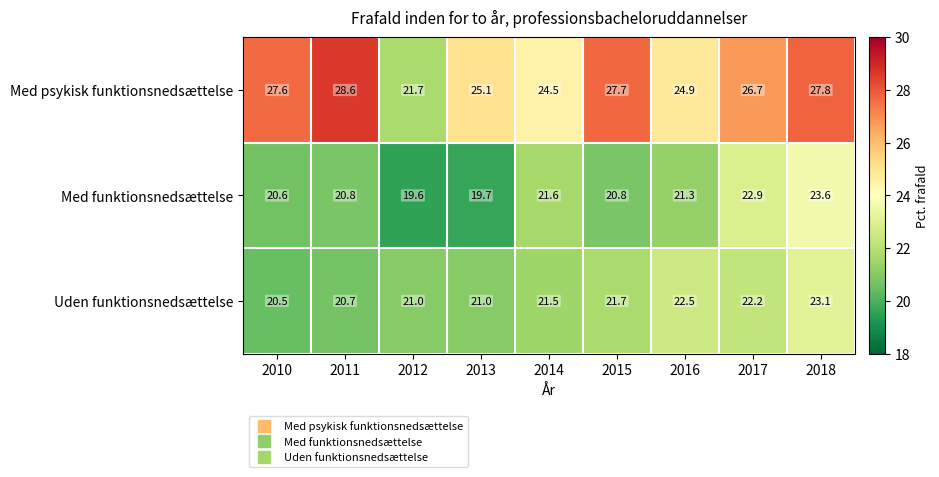

List the series in order of their peak value, lowest first.

Uden funktionsnedsættelse, Med funktionsnedsættelse, Med psykisk funktionsnedsættelse